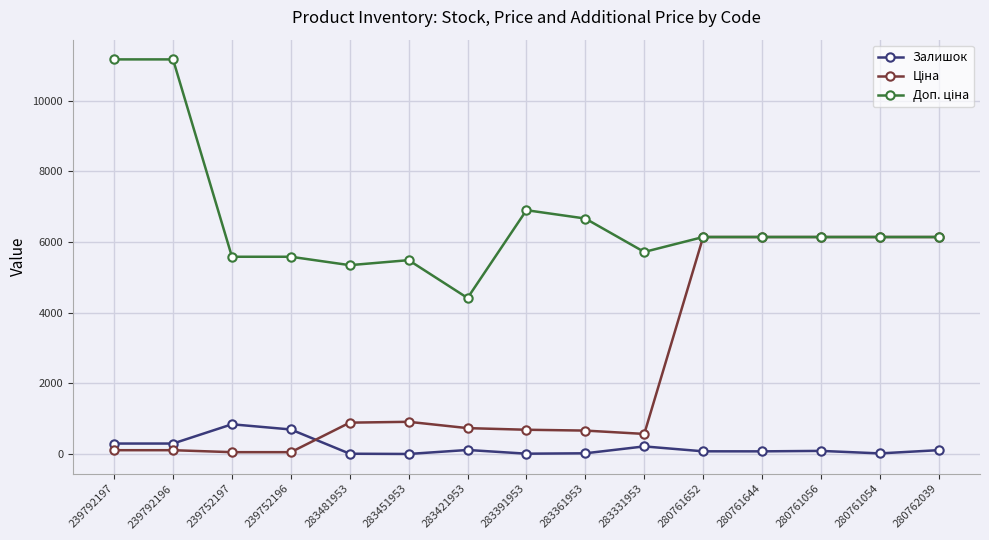

What is the total value across all series at 280761054?

12307.5